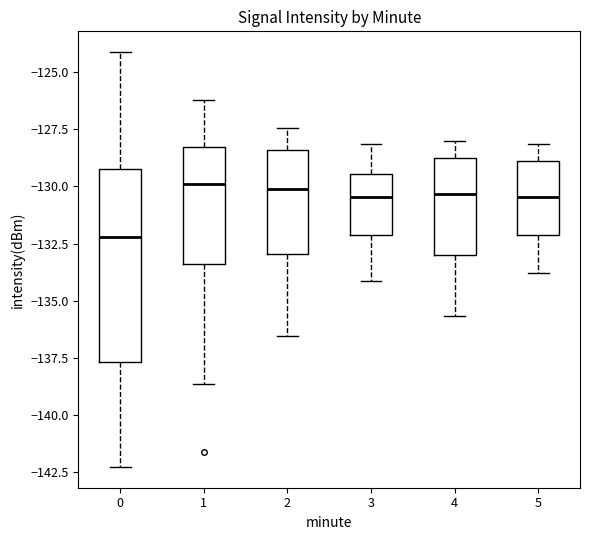

Reading left to right, transcribe this box plot: for each box, give where its median line is, the range the box spans, and where its two whiskers end, as read against the y-axis. The values are not printed on the chart, so give them approximately, as read against the axis.

0: median -132.0, box -137.5 to -129.0, whiskers -142.5 to -124.0
1: median -130.0, box -133.5 to -128.5, whiskers -138.5 to -126.0
2: median -130.0, box -133.0 to -128.5, whiskers -136.5 to -127.5
3: median -130.5, box -132.0 to -129.5, whiskers -134.0 to -128.0
4: median -130.5, box -133.0 to -129.0, whiskers -135.5 to -128.0
5: median -130.5, box -132.0 to -129.0, whiskers -134.0 to -128.0